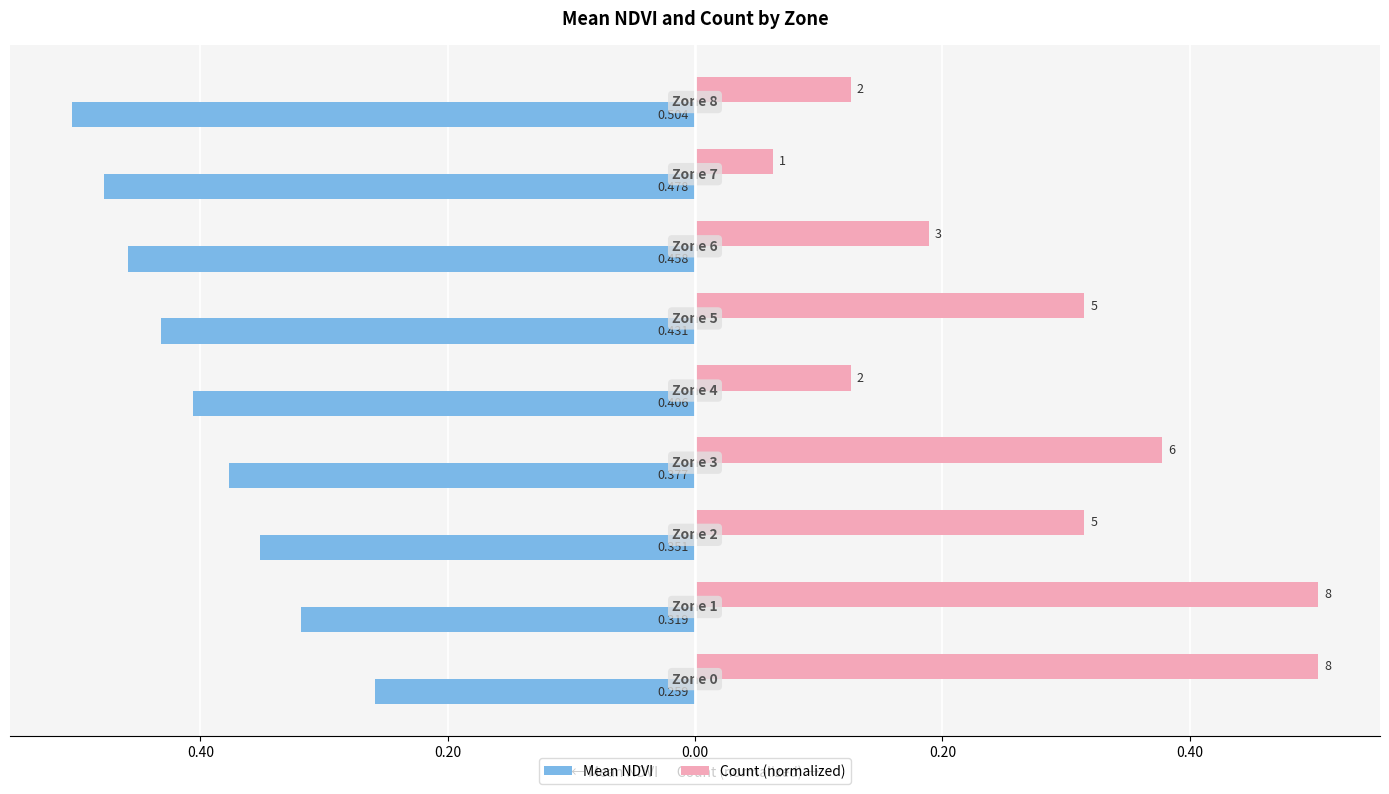

What are all the series names shown in the legend?

Mean NDVI, Count (normalized)